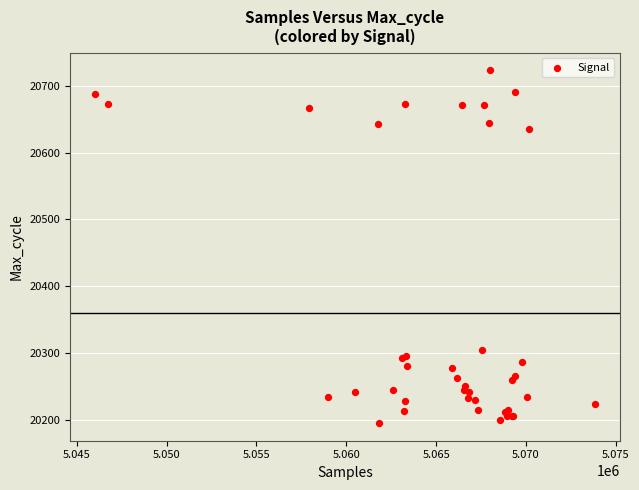

What Y value in the scatter plot is closest to 20459?

20305